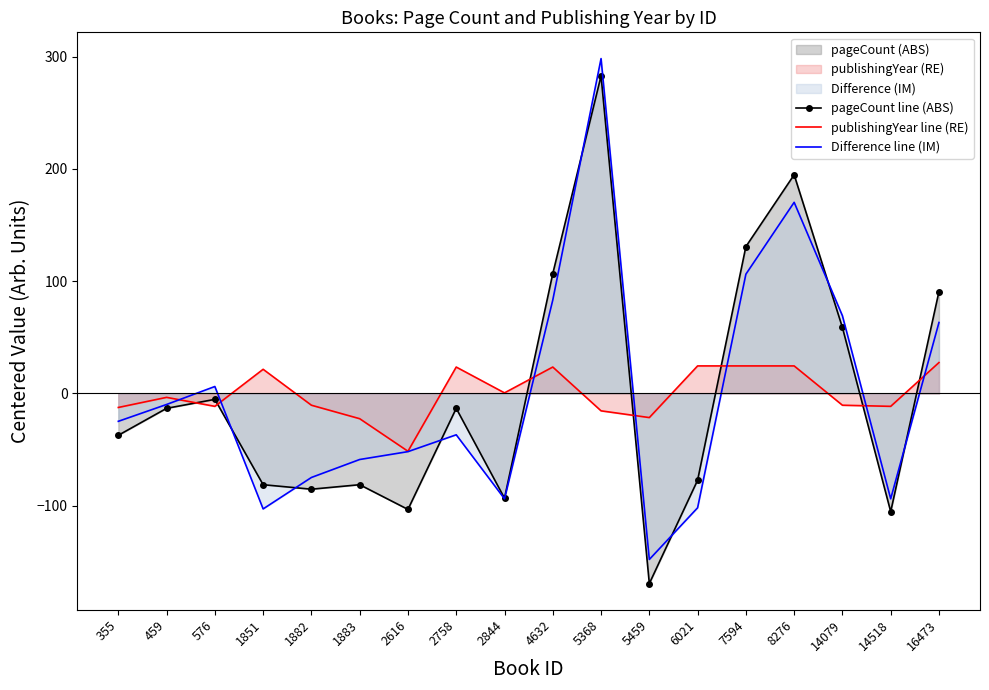

What is the maximum value shown in the chart?

298.2